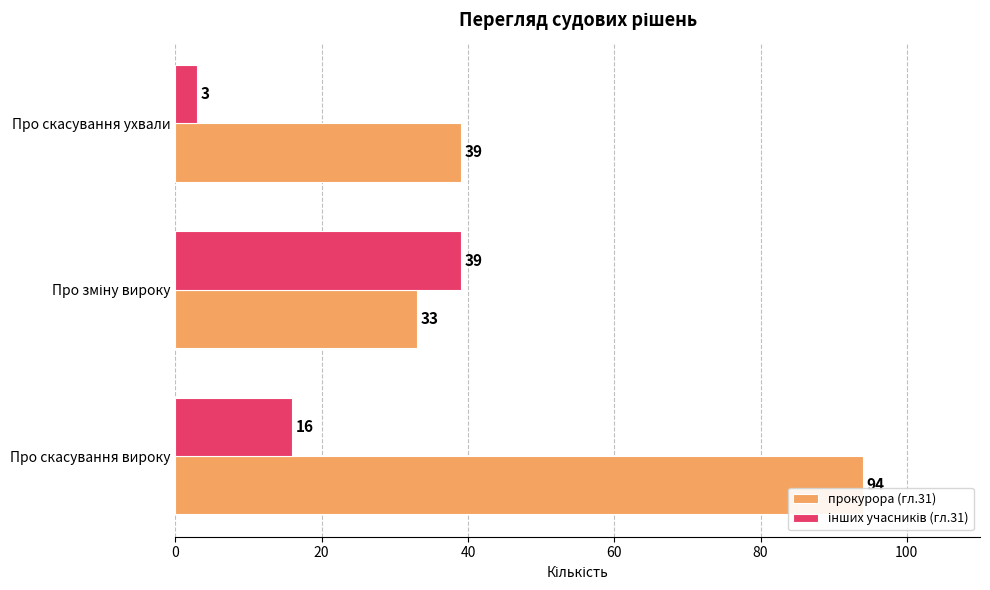

Which series has the widest spread of values?

прокурора (гл.31)